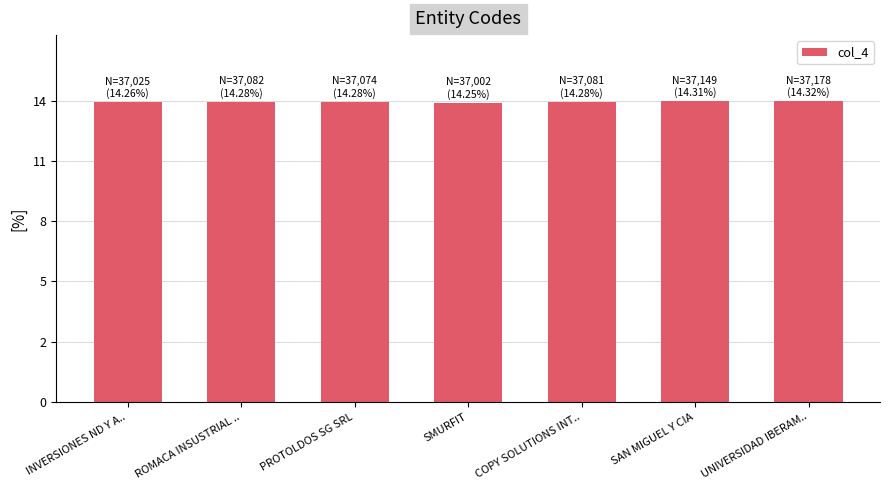

At which category does the chart reach its peak across all series?

UNIVERSIDAD IBERAM..